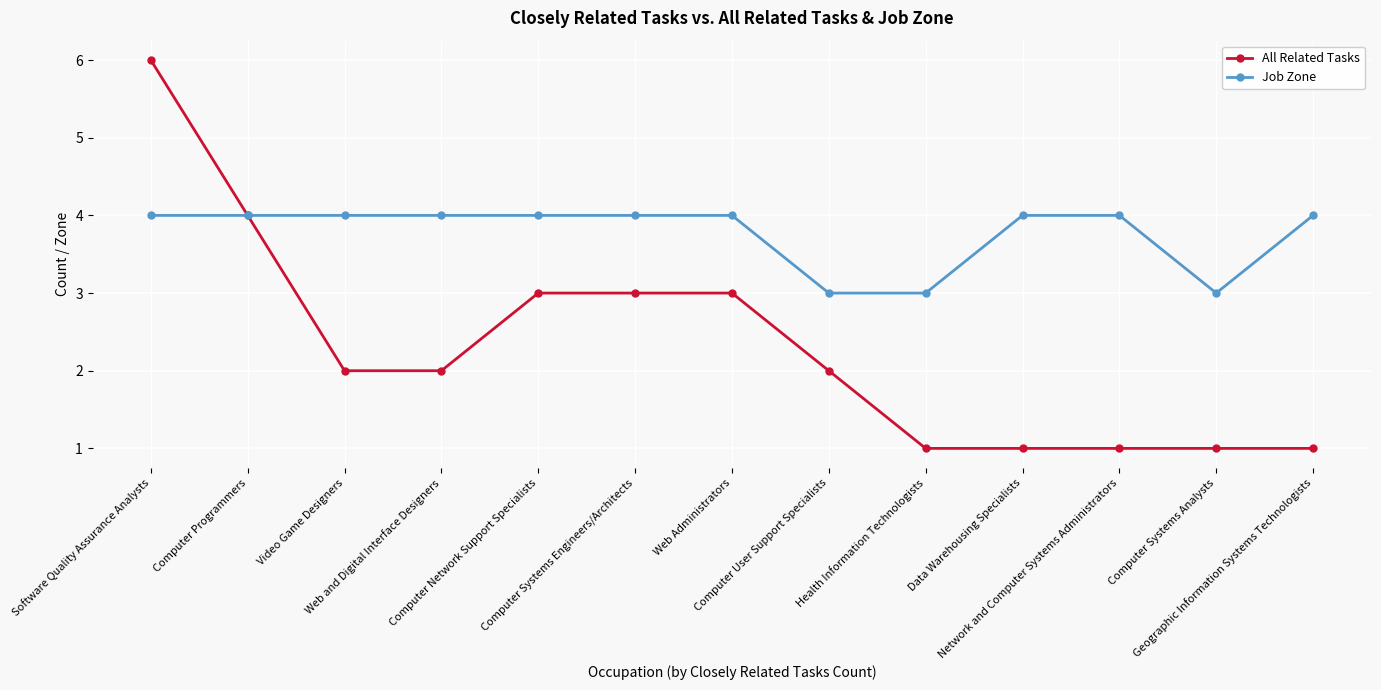

What is the label of the 12th point from the left?

Computer Systems Analysts